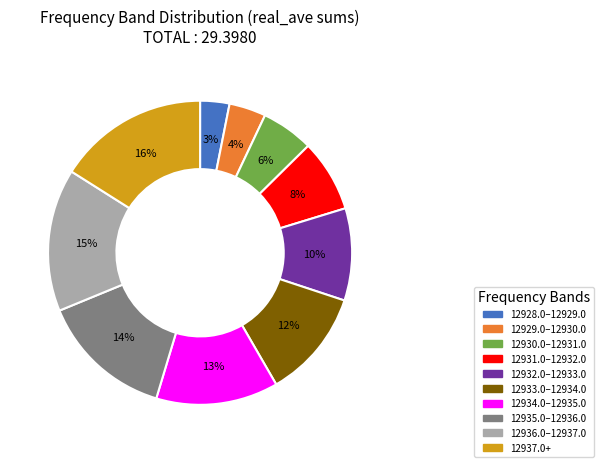

To the nearest percent, what is the difference between the largest and smallest slice percentages?

13%